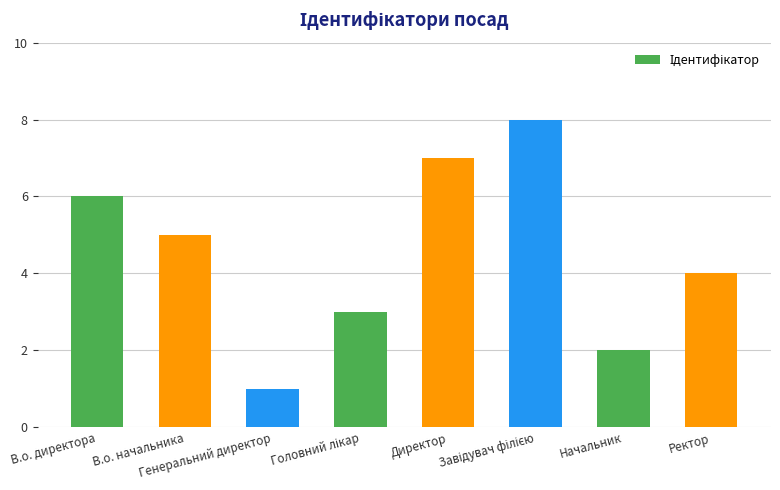

Does the chart contain stacked bars?

No